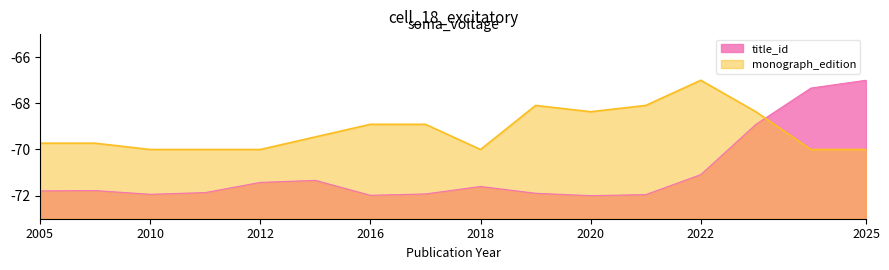

In title_id, how many points are higher than both neighbors (excluding endpoints)?

3